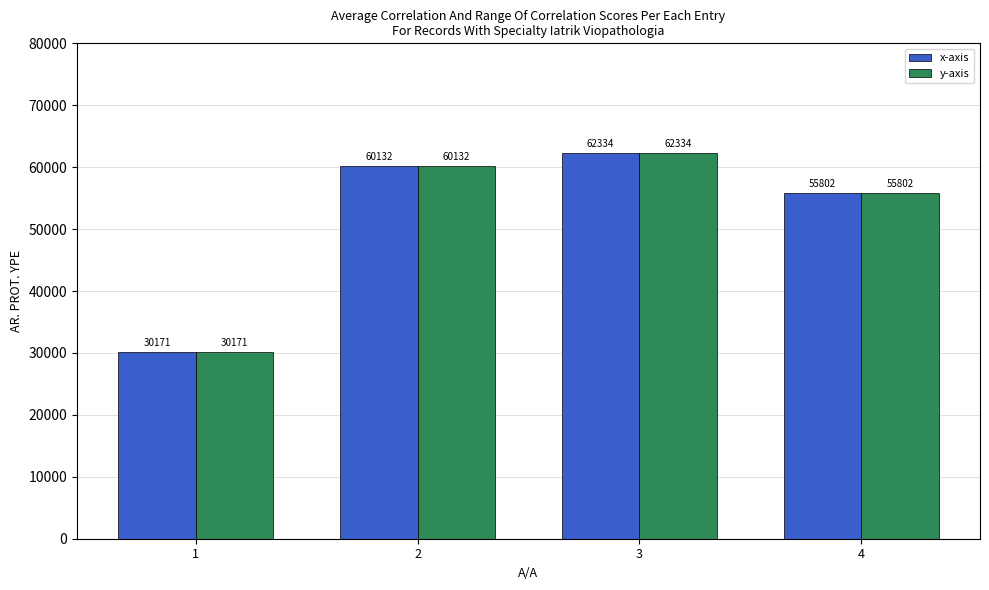

What is the difference between the maximum and minimum values in the y-axis series?

32163